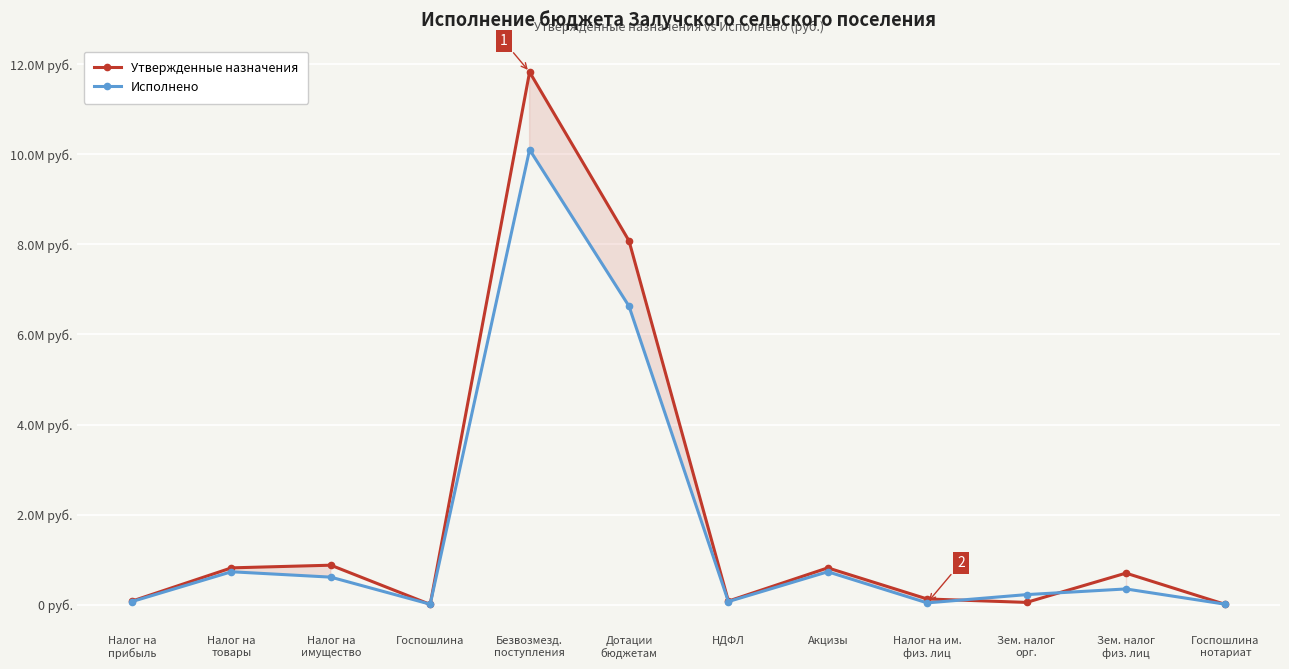

The Исполнено series shows 68503.1 at Налог на
прибыль. True or false?

True